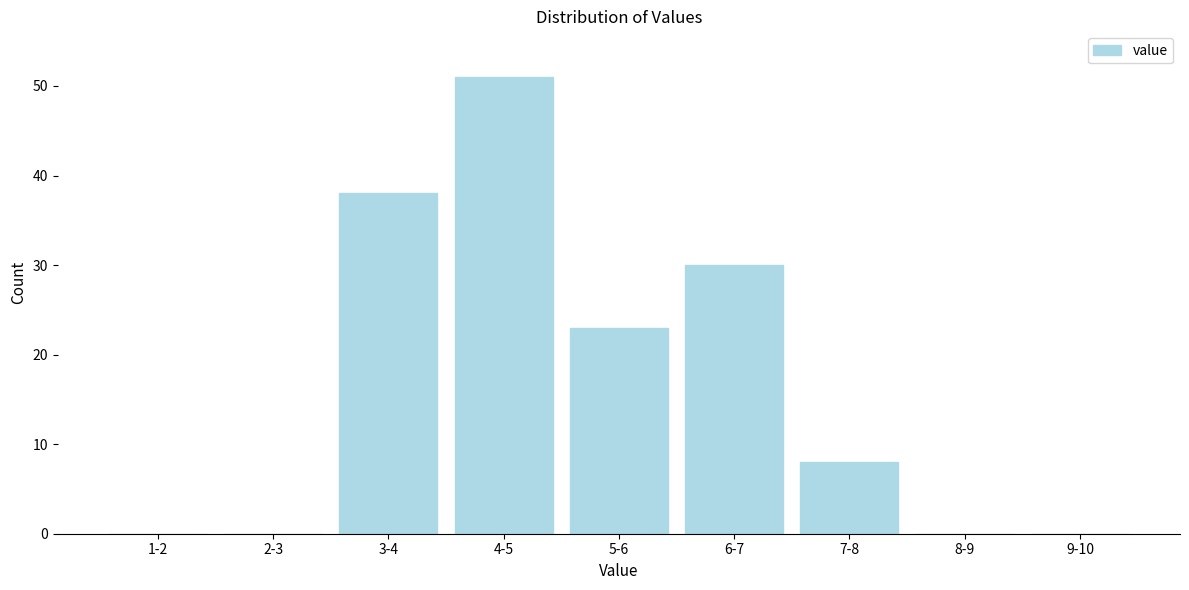

Reading left to right, list all the values displayed in this chart.

1-2=0	2-3=0	3-4=38	4-5=51	5-6=23	6-7=30	7-8=8	8-9=0	9-10=0